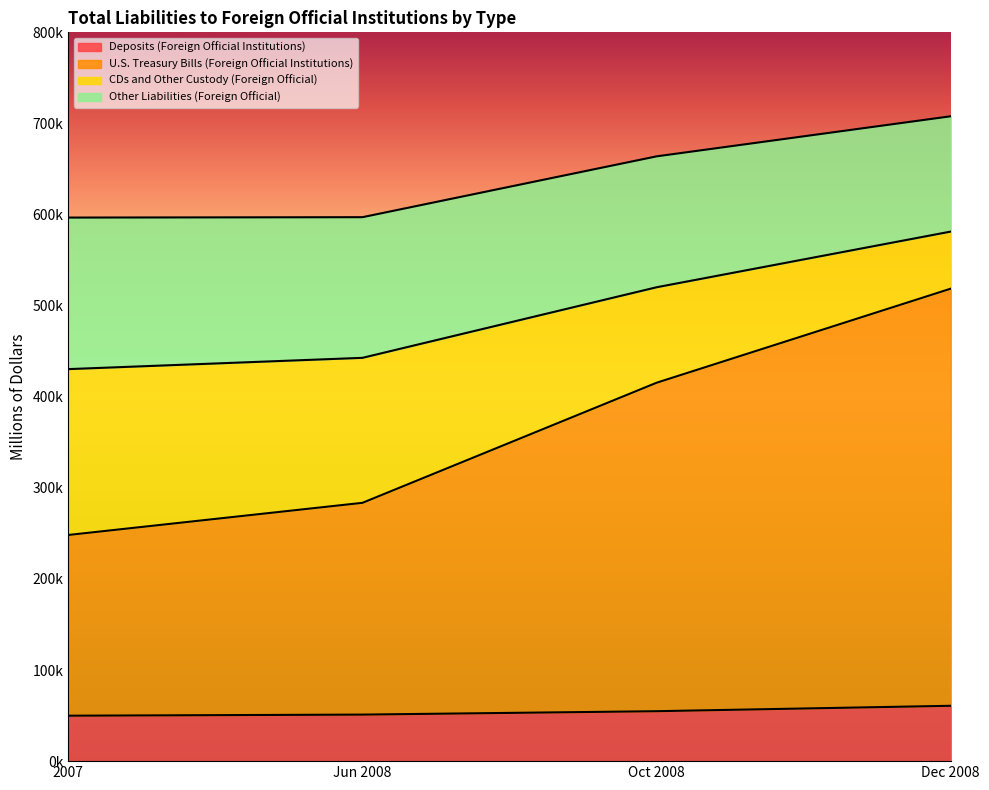

What are all the series names shown in the legend?

Deposits (Foreign Official Institutions), U.S. Treasury Bills (Foreign Official Institutions), CDs and Other Custody (Foreign Official), Other Liabilities (Foreign Official)